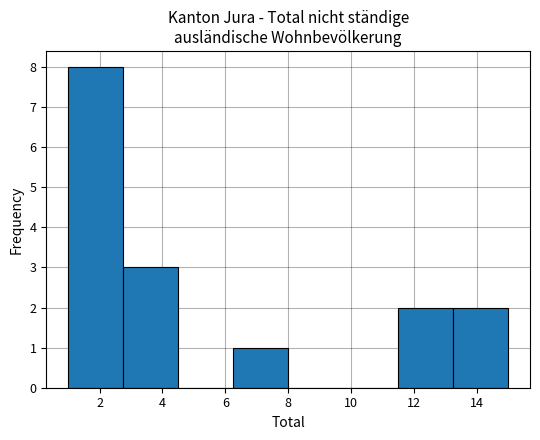

What is the height of the bar covering 11.50 to 13.25 on the x-axis? Neither the bar edges nor the heights are printed on the chart, so give them approximately, as read against the axes.

2